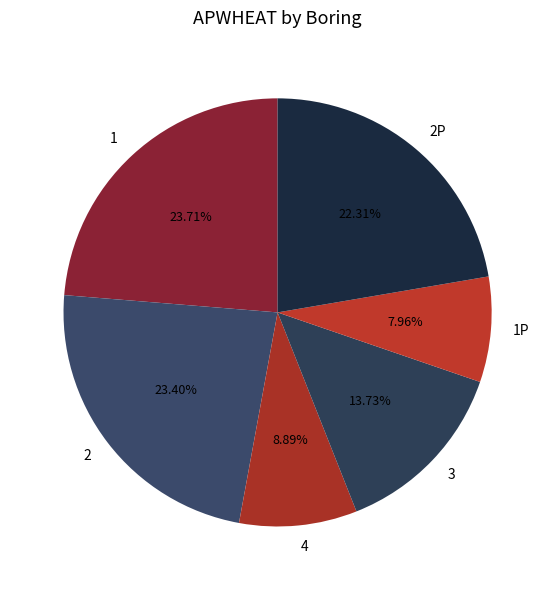

Rank the categories by value from lowest to highest.

1P, 4, 3, 2P, 2, 1